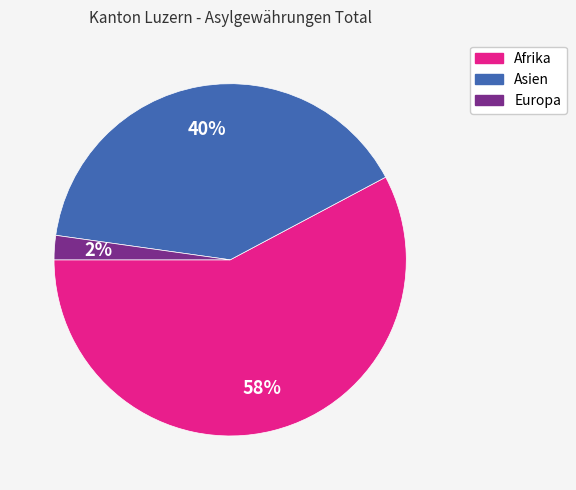

How many segments does this pie chart have?

3